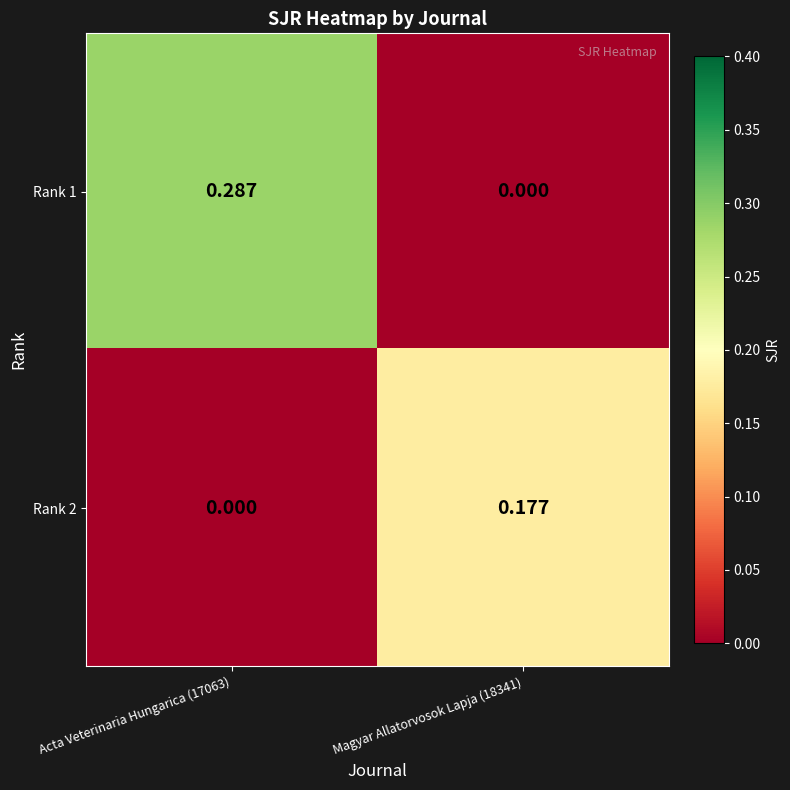

Which label corresponds to the largest value in the chart?

Acta Veterinaria Hungarica (17063)